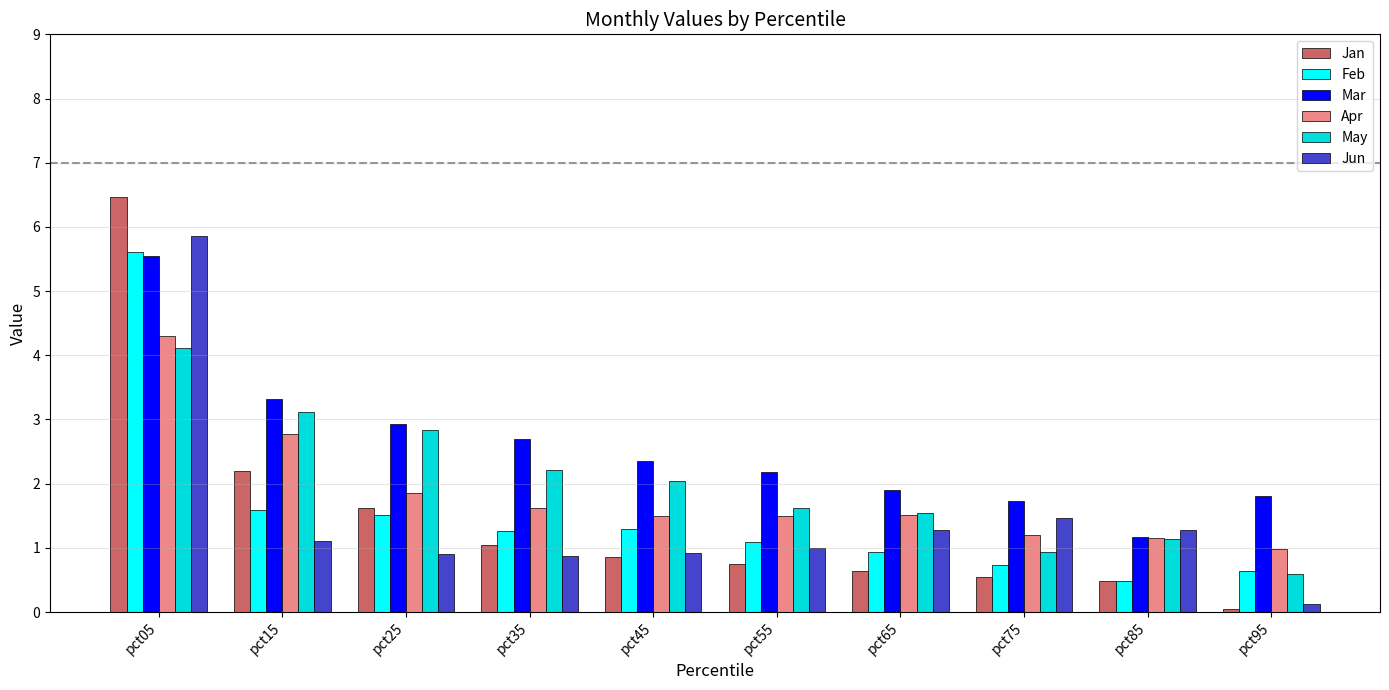

How many data points in Feb are less than 1?

4